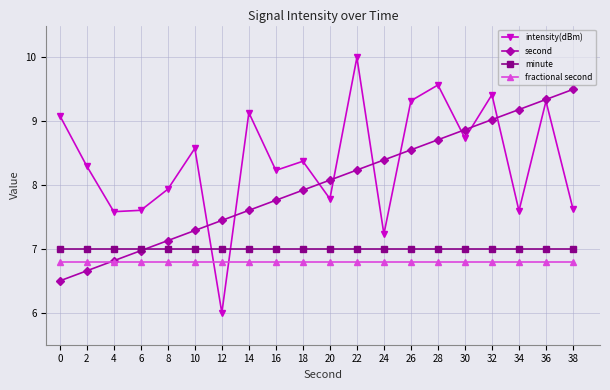

Between 16 and 18, which series saw the biggest shift?

second